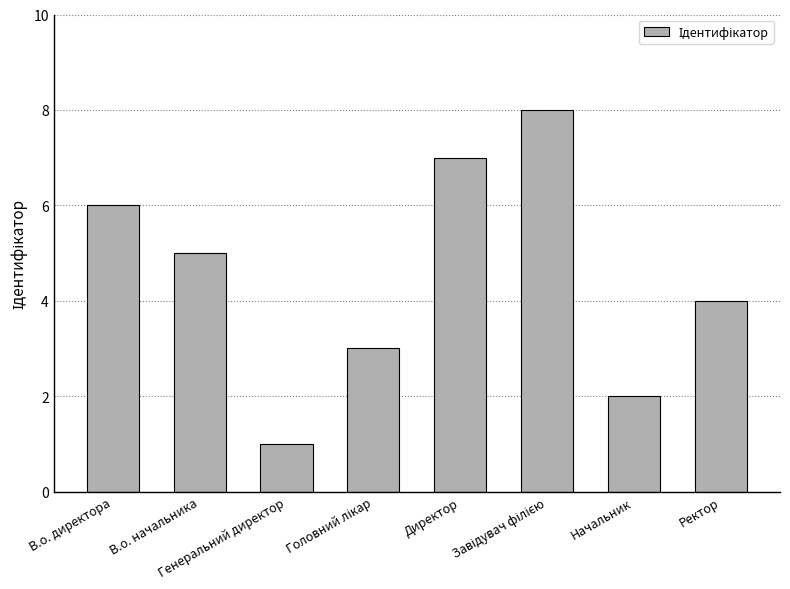

What is the sum of all values?

36